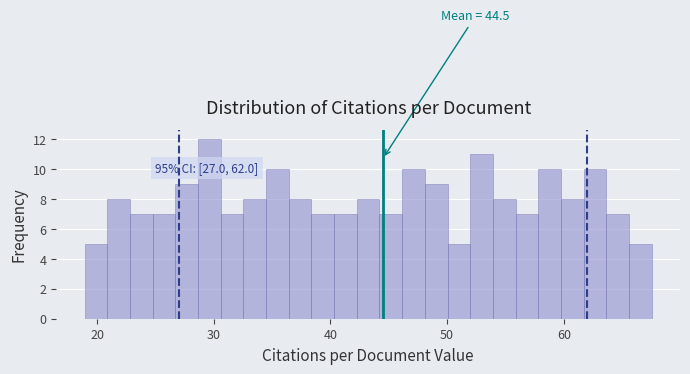

Around what value on the x-axis is the tallest bar? Give the approximate position of its centre, as read against the axis.

30